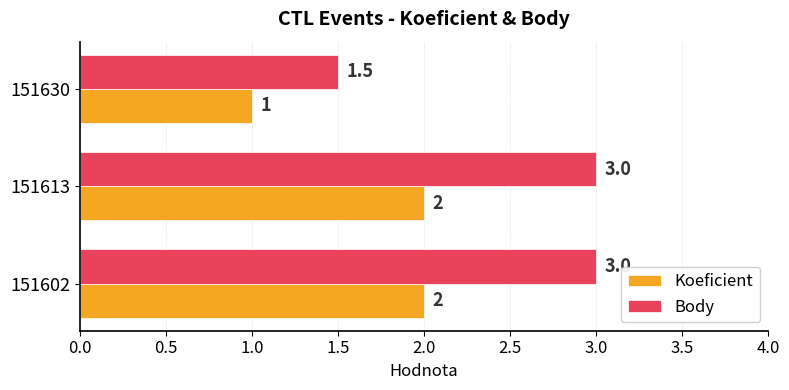

Which label corresponds to the smallest value in the chart?

151630